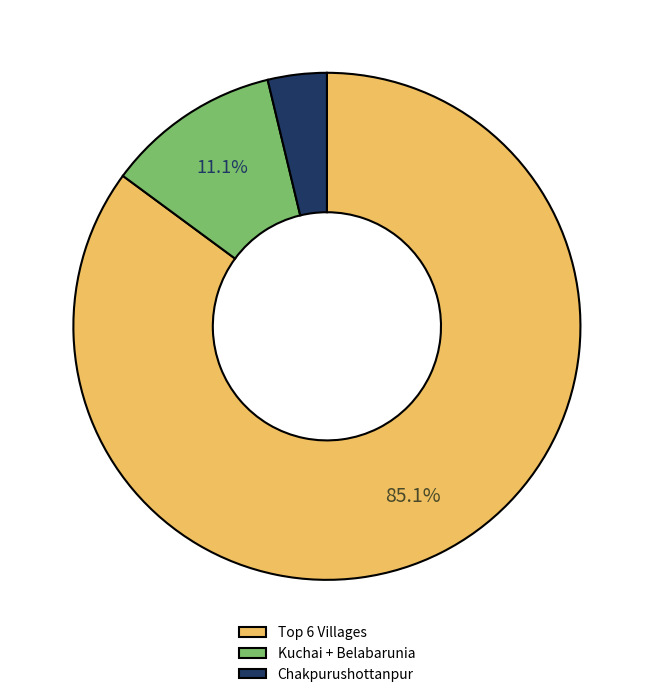

Is there any slice that represents more than half of the pie?

Yes